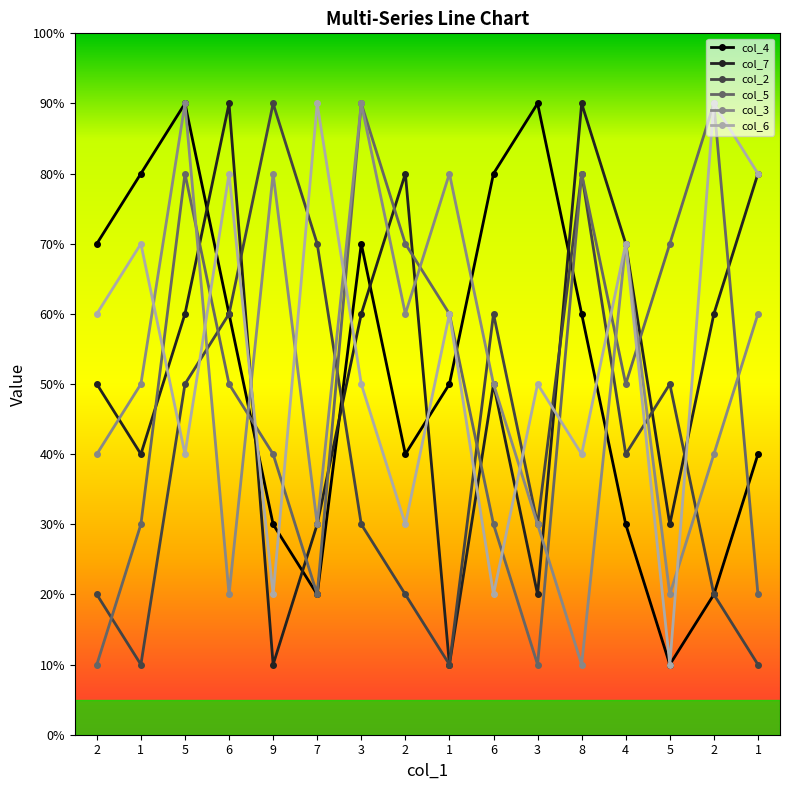

Is it true that col_3 equals 1 at 5?

False